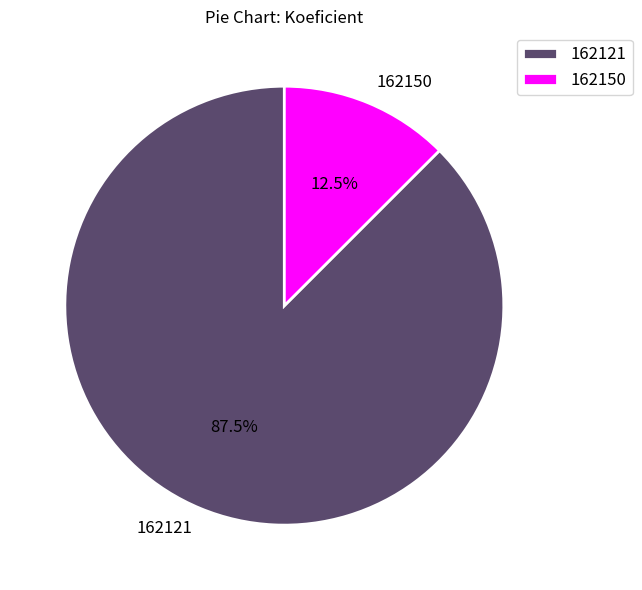

Which slice is the smallest?

162150